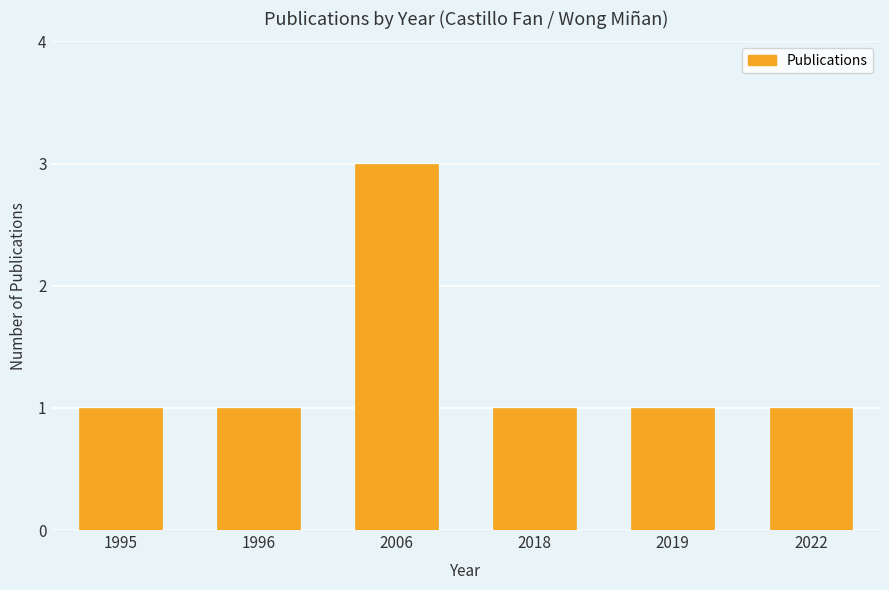

What is the smallest value displayed?

1